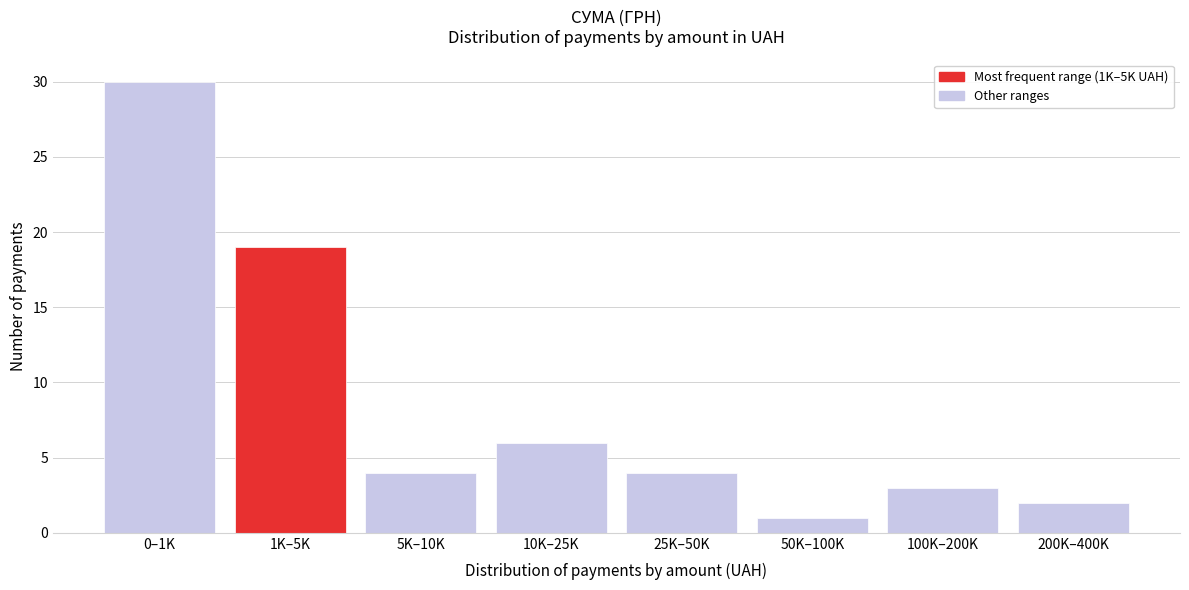

Reading left to right, transcribe all the data shown in this chart.

0–1K=30	1K–5K=19	5K–10K=4	10K–25K=6	25K–50K=4	50K–100K=1	100K–200K=3	200K–400K=2